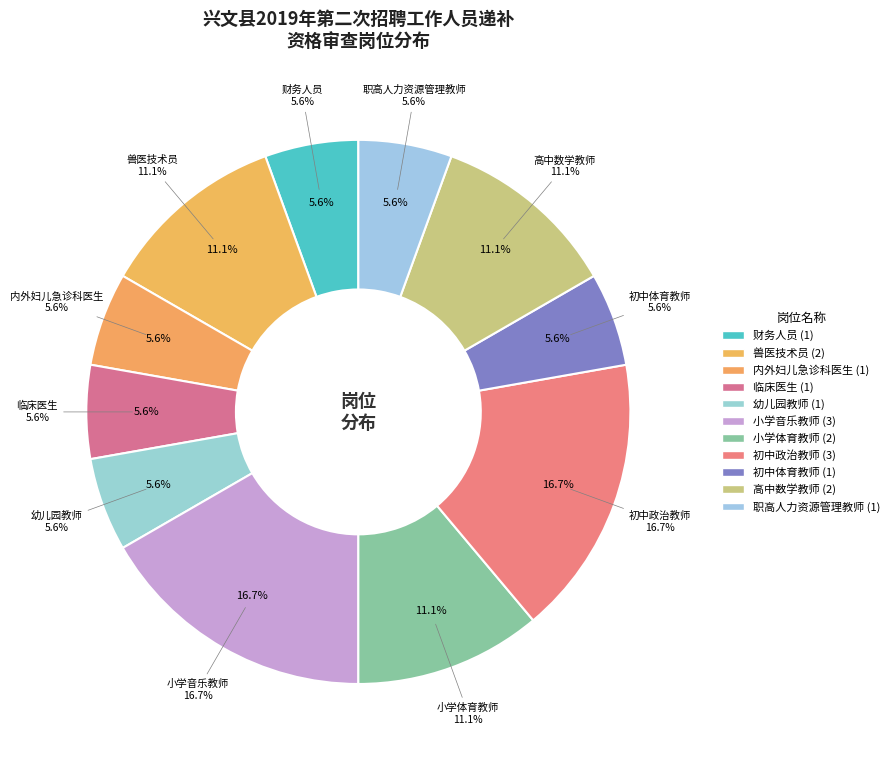

What is the total percentage of 高中数学教师 and 初中政治教师?

27.8%